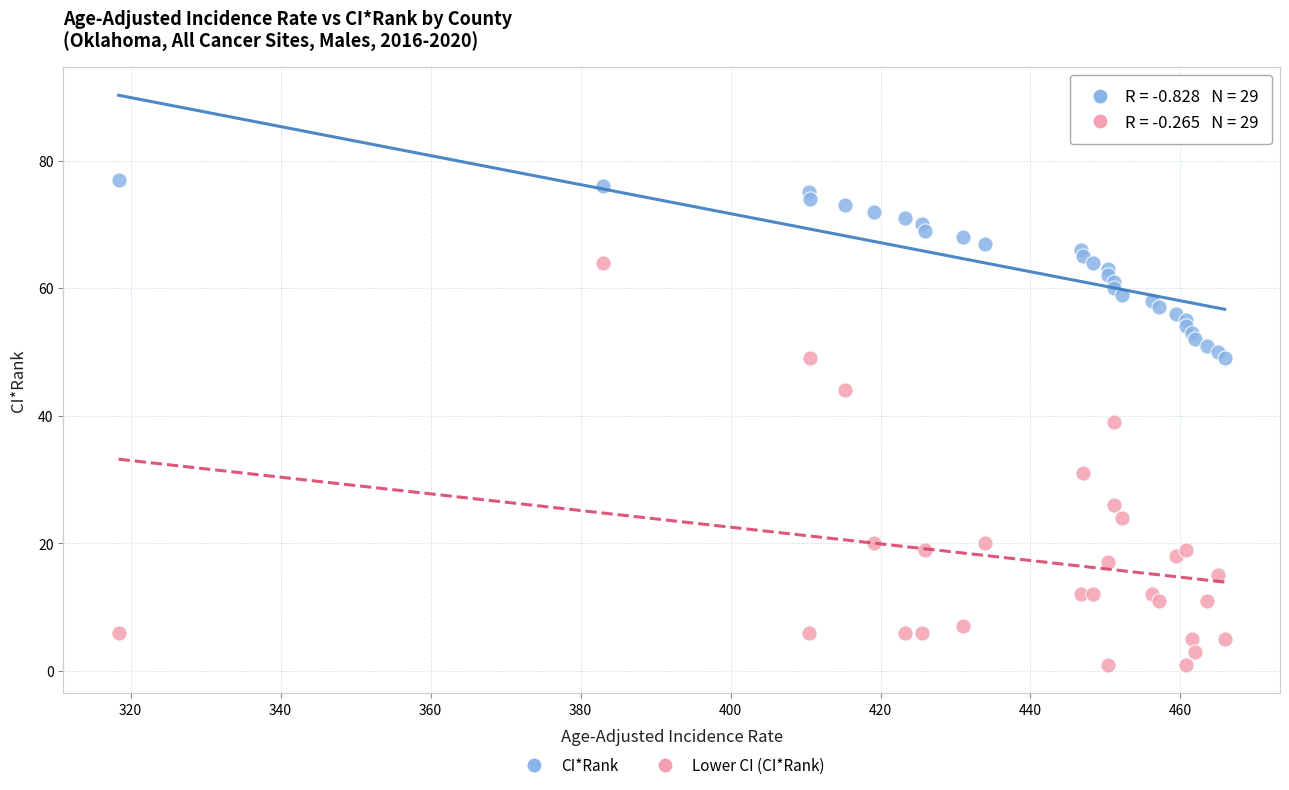

What are all the series names shown in the legend?

CI*Rank, Lower CI (CI*Rank)